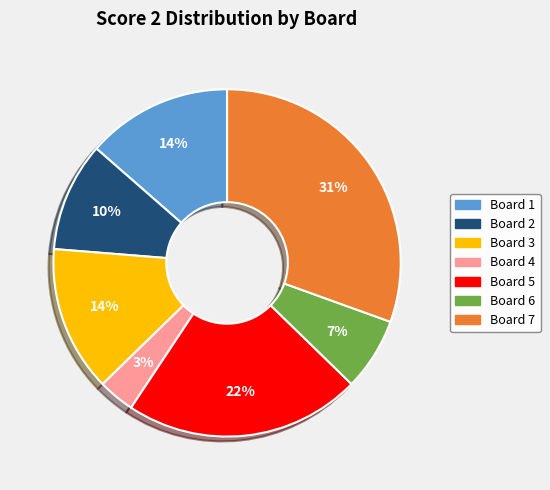

How many slices are in this pie chart?

7